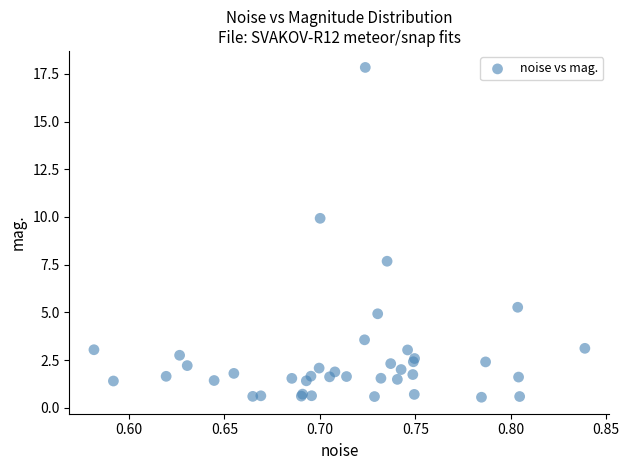

What Y value in the scatter plot is closest to 9?

9.9